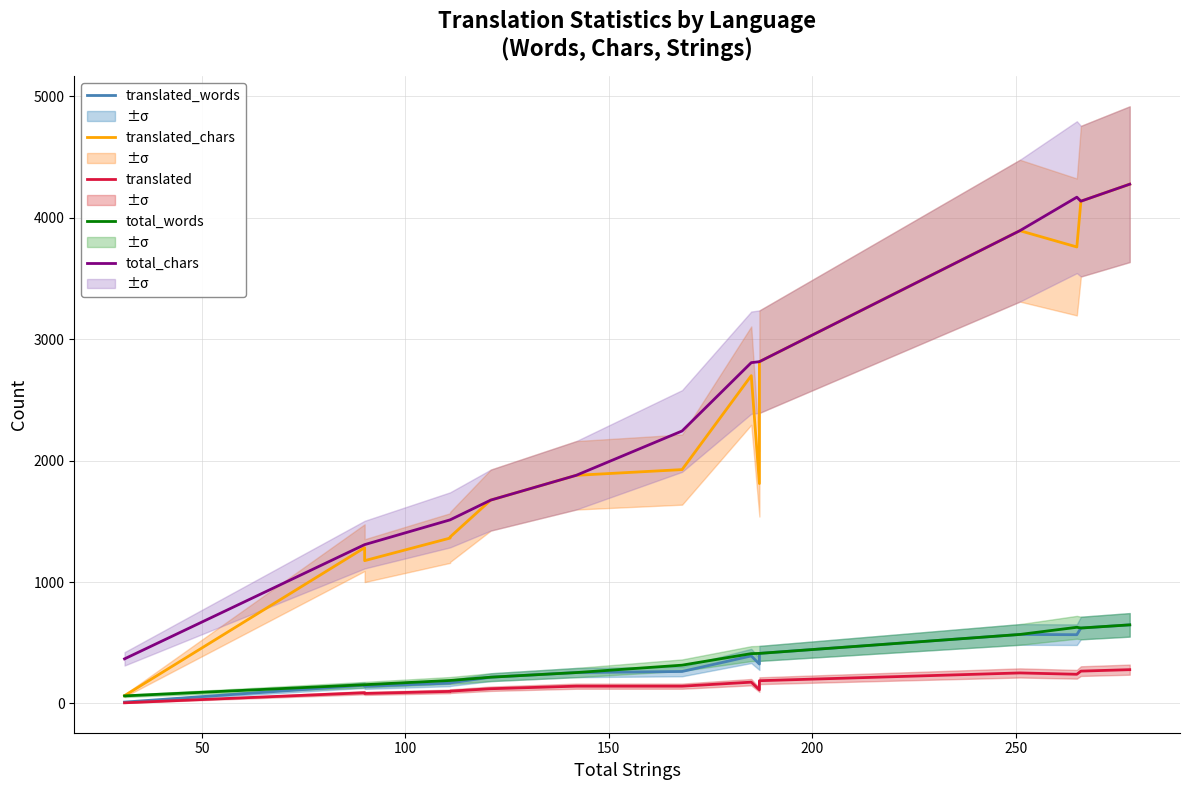

True or false: translated and translated_words cross at least once.

False